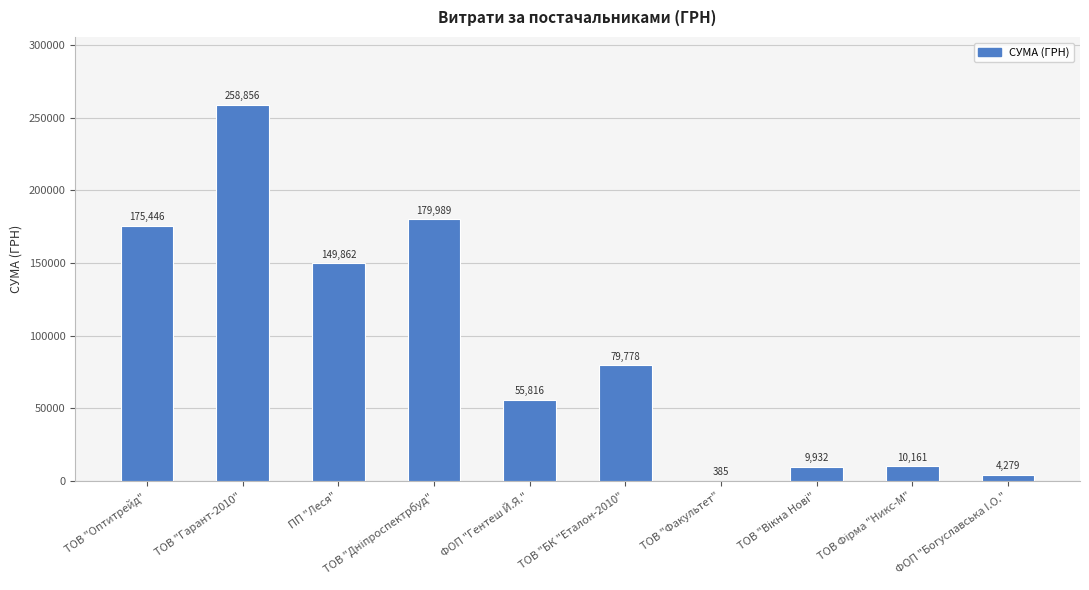

What is the average value?

92450.5